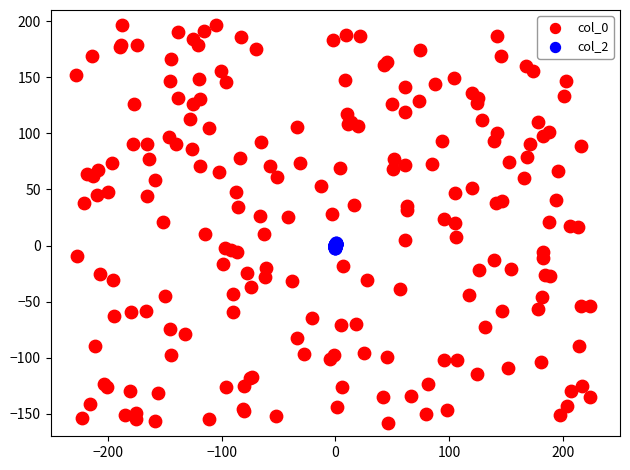

Which series has the widest spread of Y values?

col_0